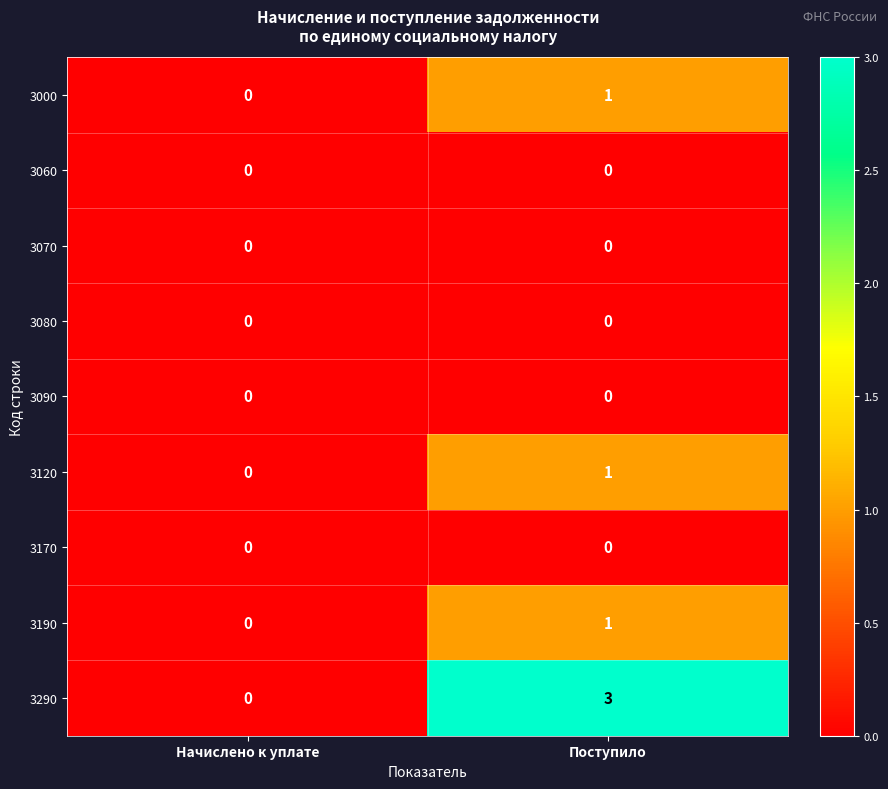

List the labels in order of 3120 value, largest first.

Поступило, Начислено к уплате